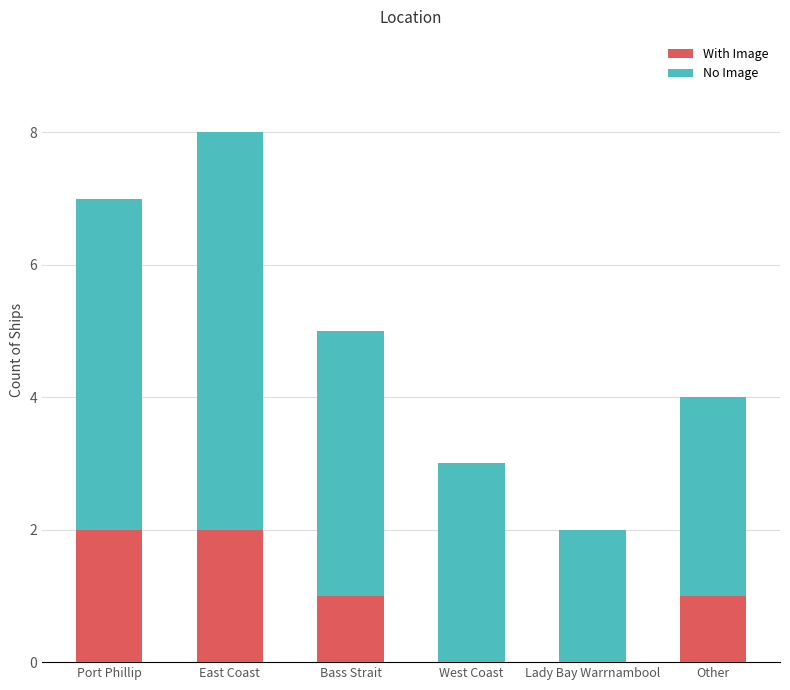

Count the number of data series in this chart.

2